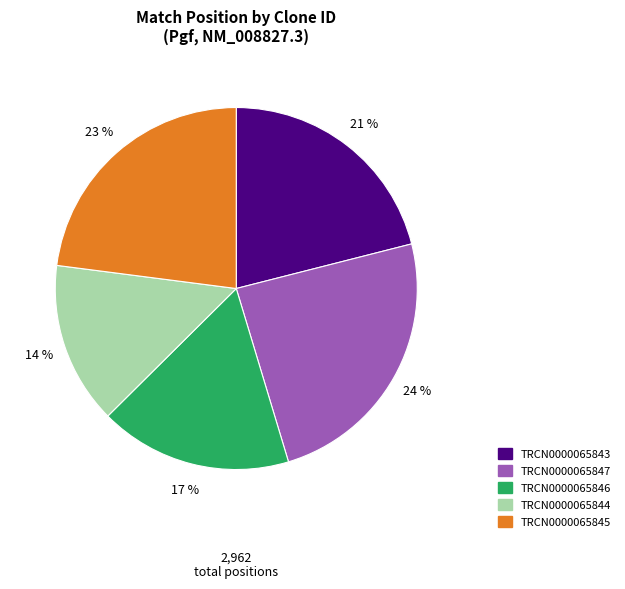

What percentage is the TRCN0000065845 slice, to the nearest percent?

23%